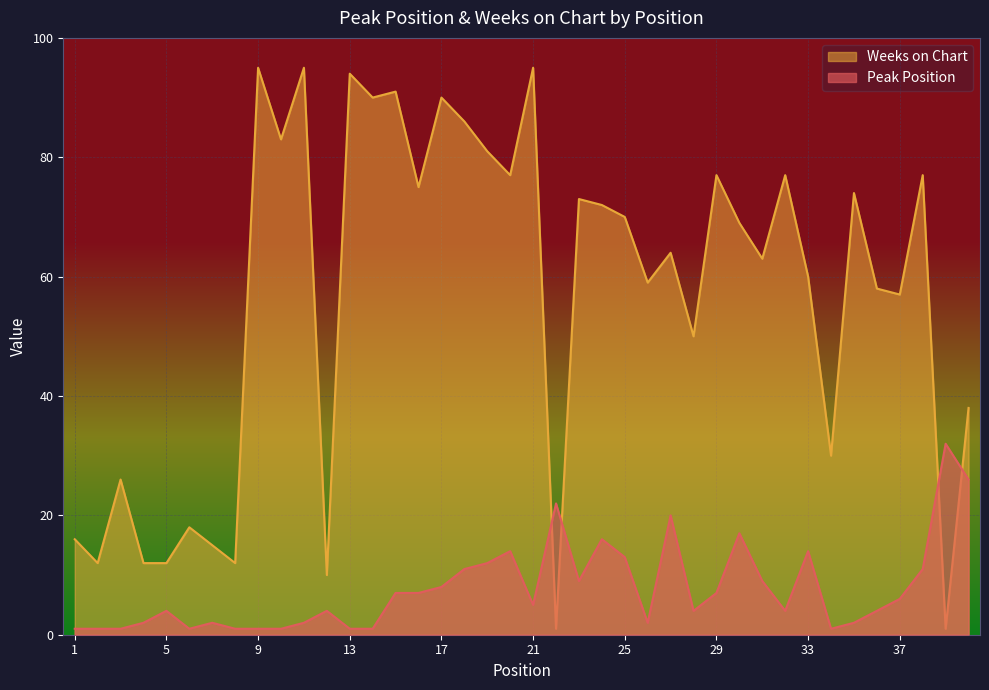

Between 3 and 31, which series saw the biggest shift?

Weeks on Chart